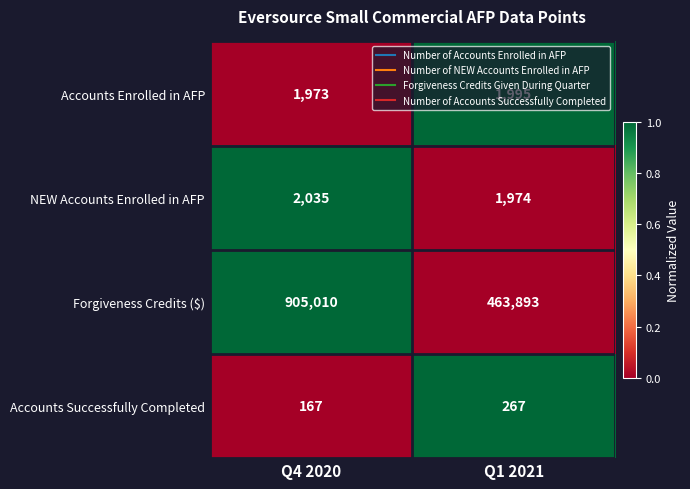

What is the greatest value displayed?

905010